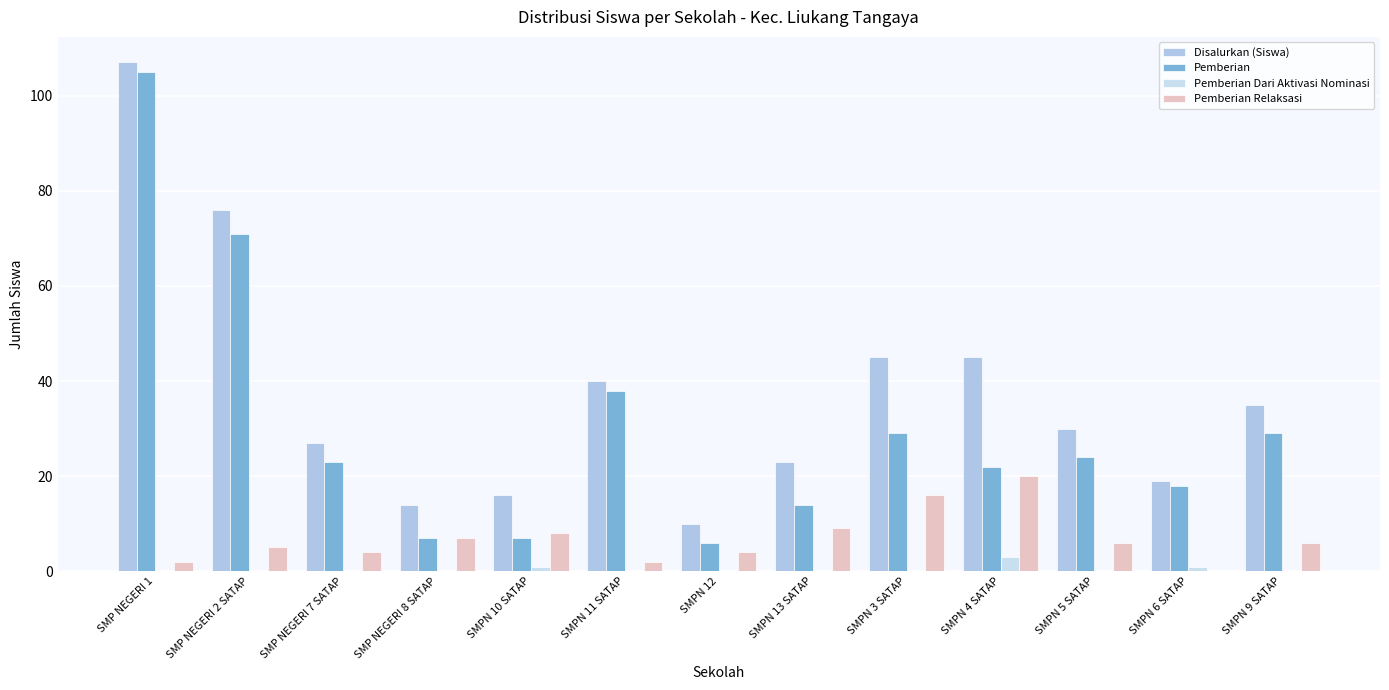

Are the bars grouped side by side (vs. stacked)?

Yes